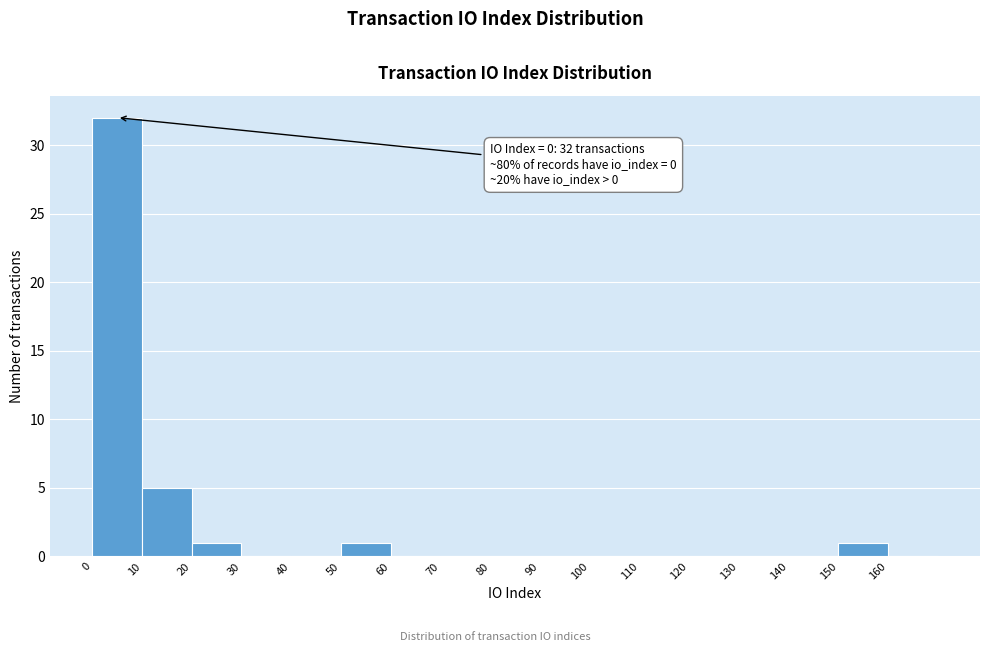

Which range on the x-axis has the tallest bar?

0 to 10